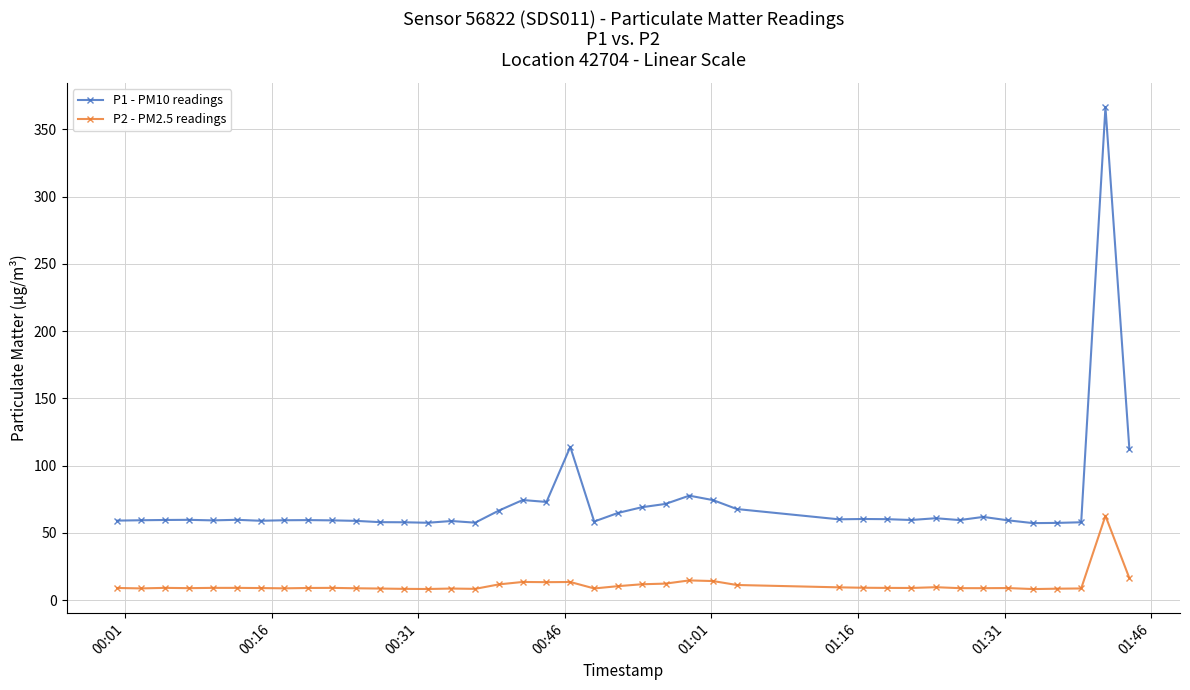

Count the number of data series in this chart.

2